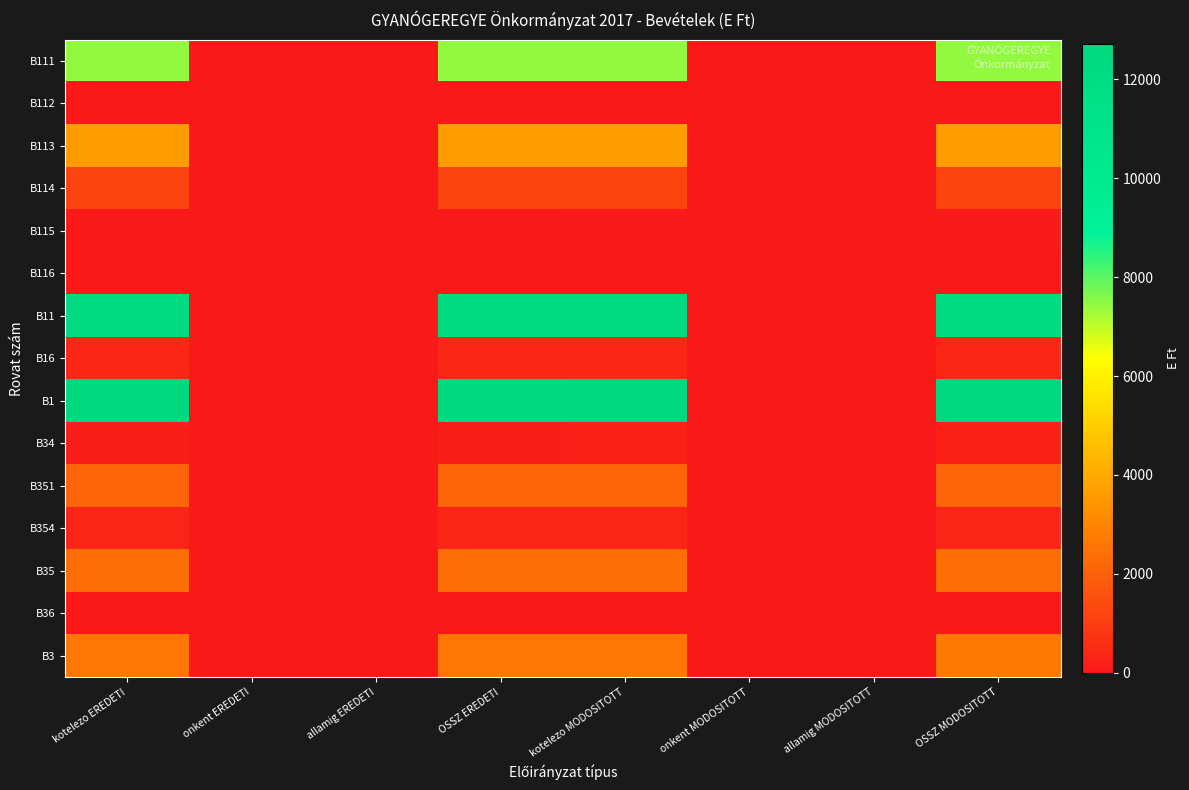

How many series are shown in this chart?

15